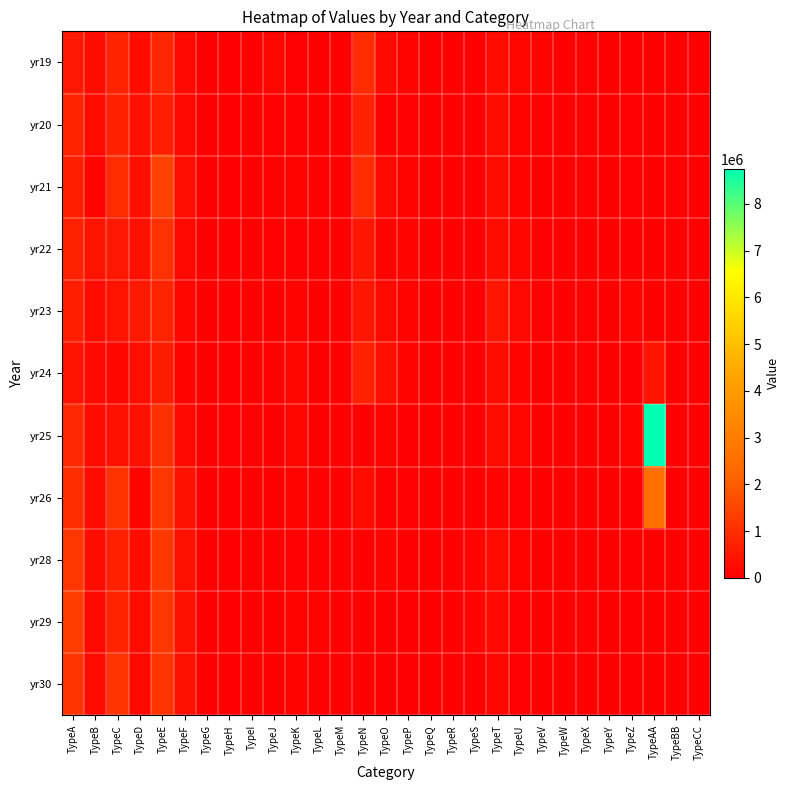

What is the total value across all series at TypeN?

4560000